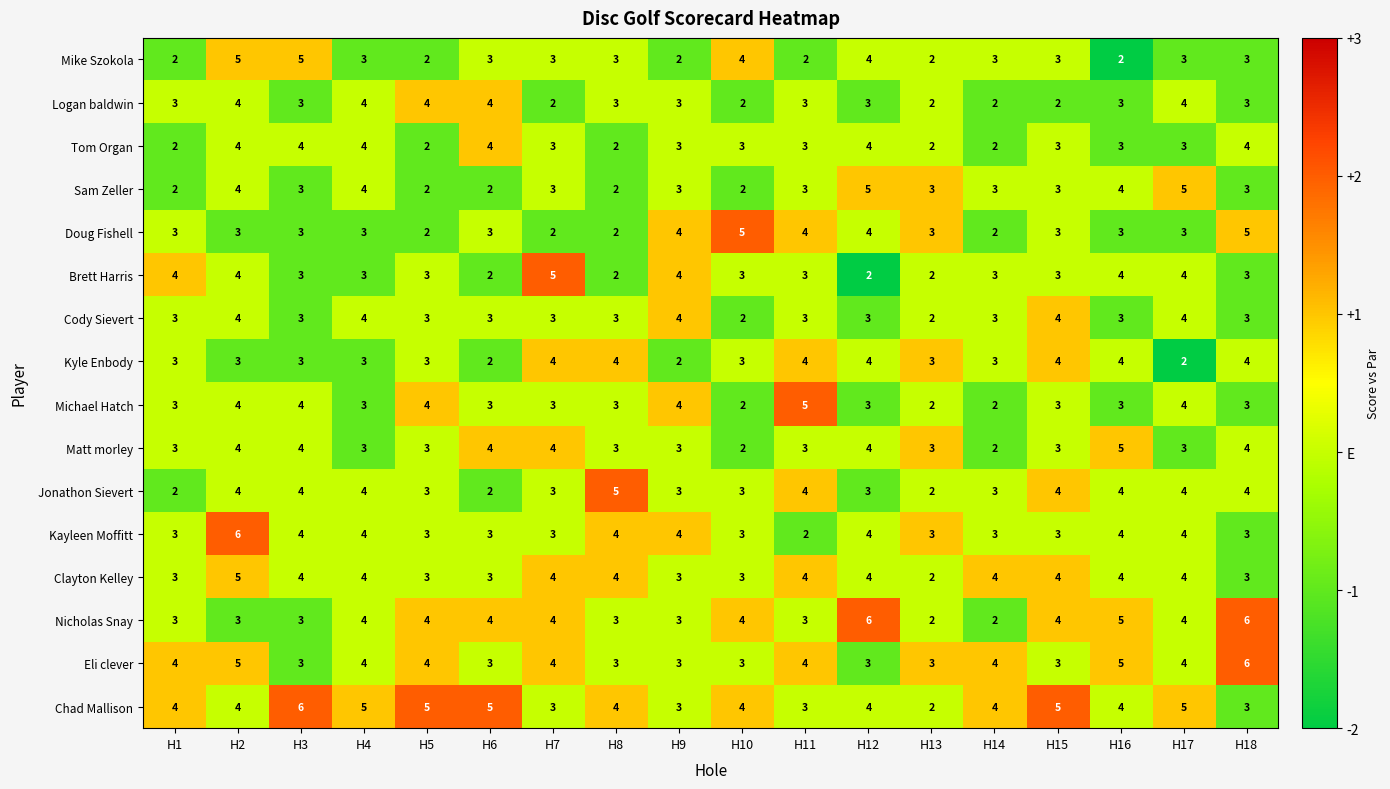

Read the Mike Szokola value at H7.

3